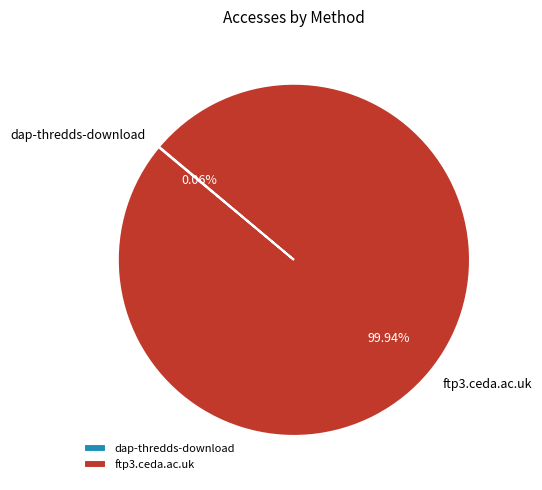

Does ftp3.ceda.ac.uk represent more than half of the total?

Yes